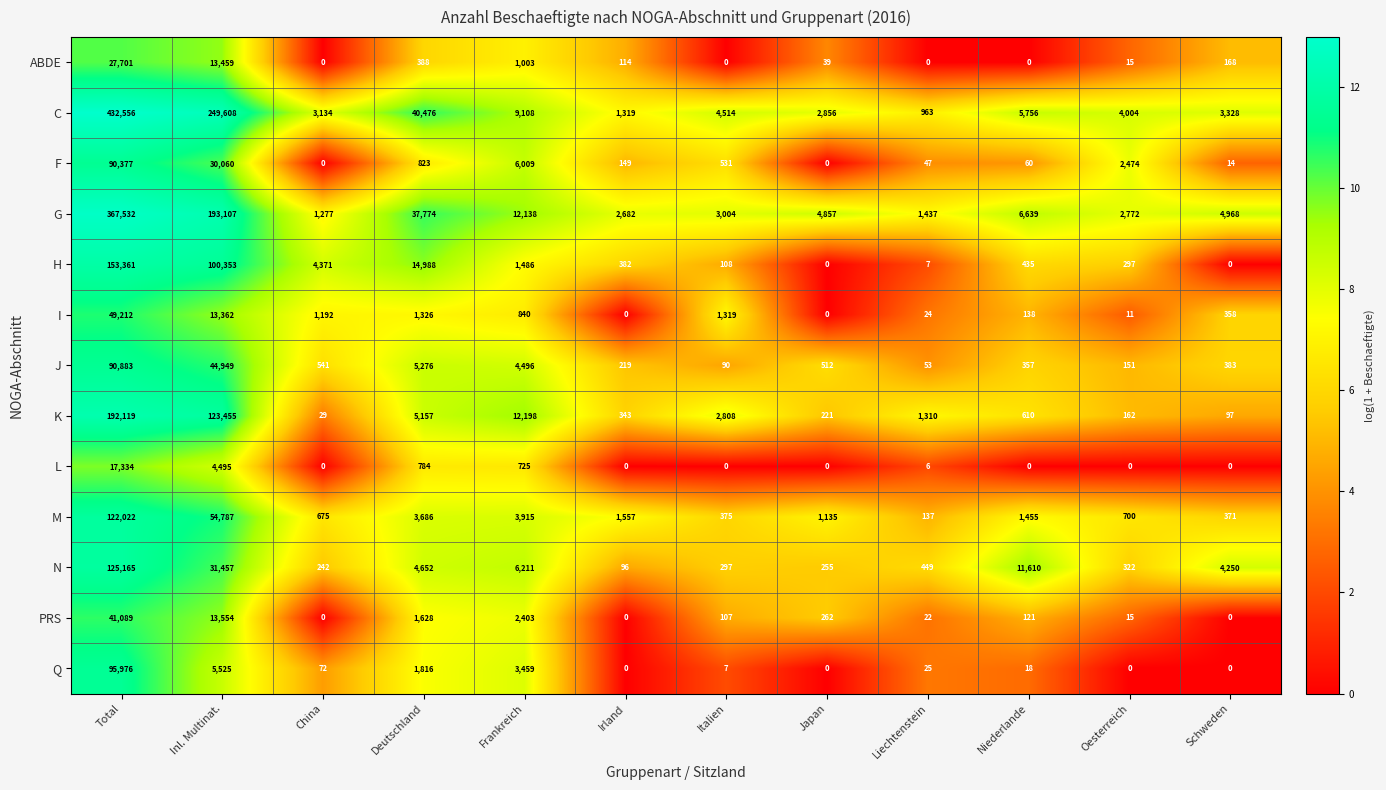

At how many categories does at least one series exceed 4?

12